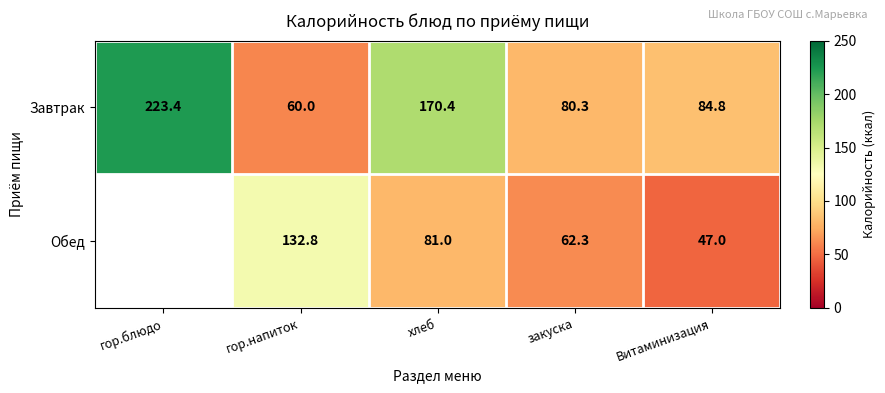

What is the difference between the highest and lowest values at гор.напиток?

72.8